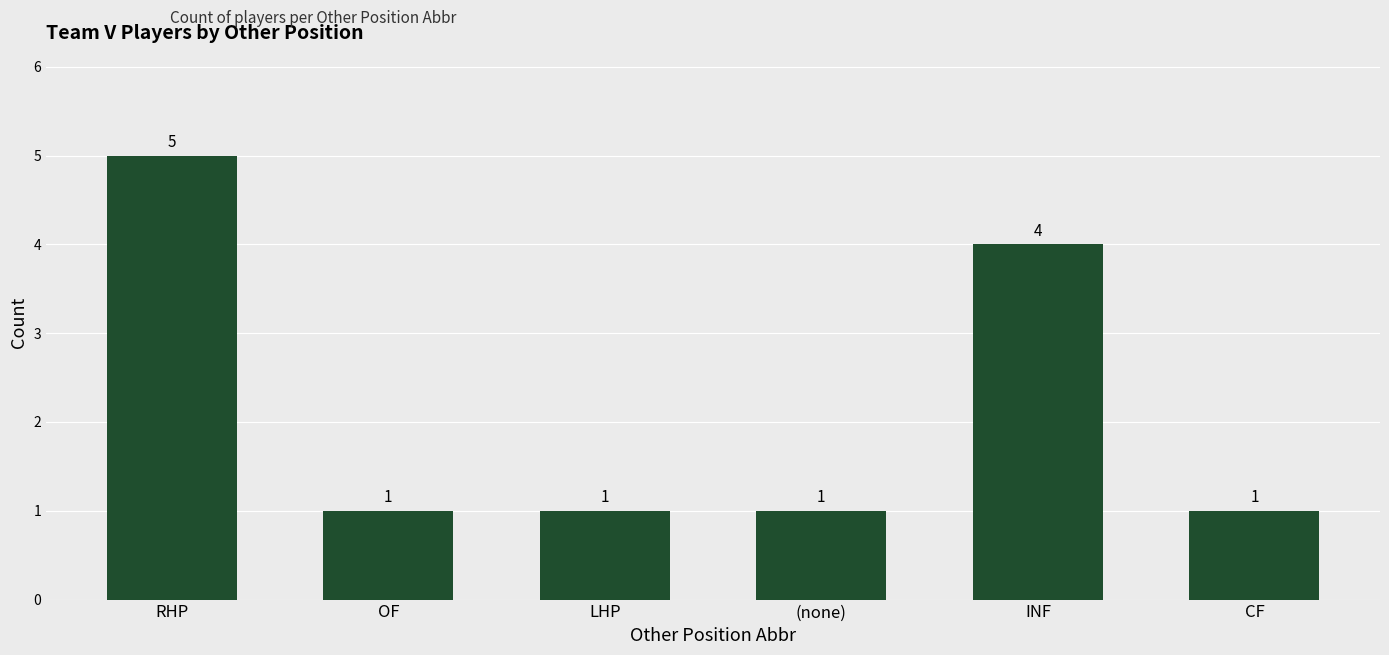

How many values are between 1 and 4?

5